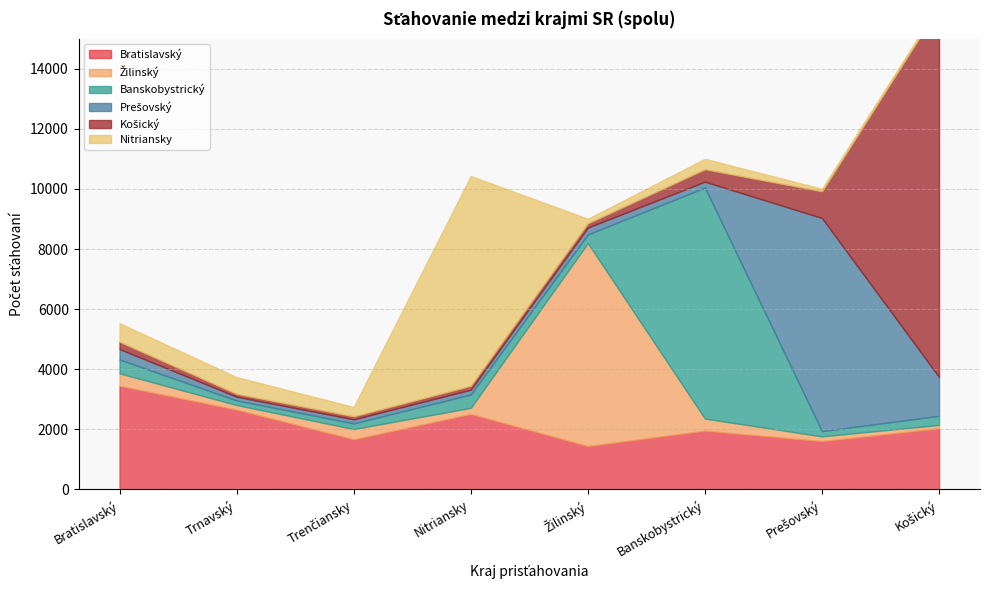

What is the approximate value of Prešovský at Trenčiansky, to the nearest 100?

100